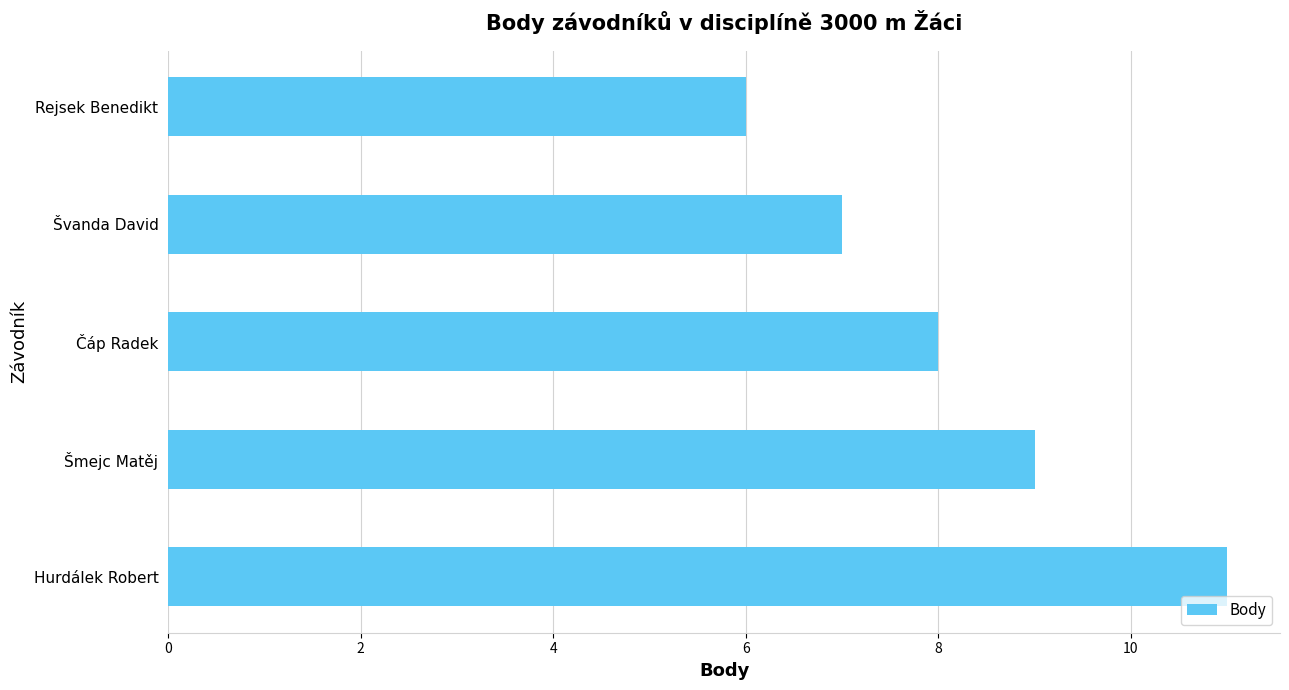

Reading top to bottom, what are all the values shown in this chart?

Rejsek Benedikt=6	Švanda David=7	Čáp Radek=8	Šmejc Matěj=9	Hurdálek Robert=11